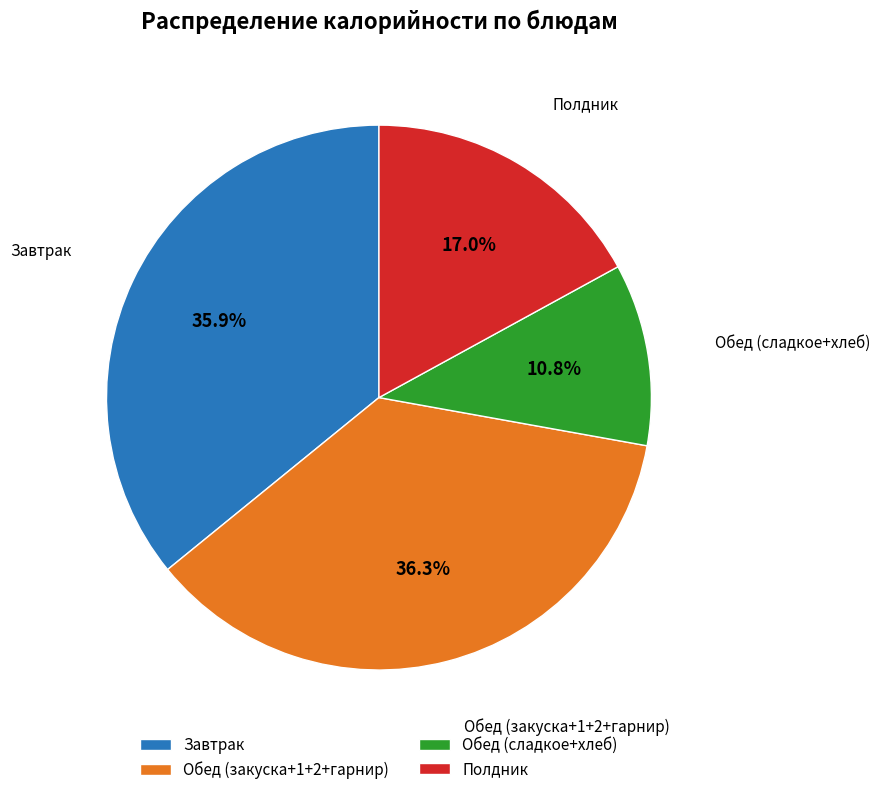

What percentage is NOT represented by Завтрак?

64.1%